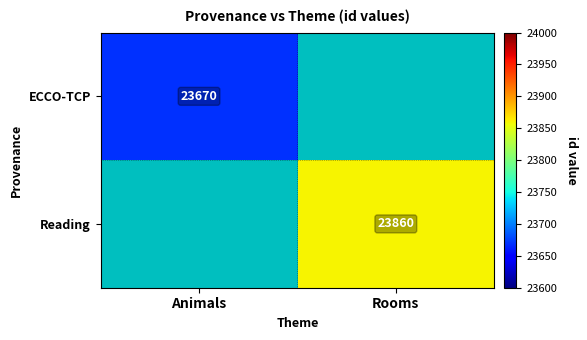

The Reading series shows 23860 at Rooms. True or false?

True